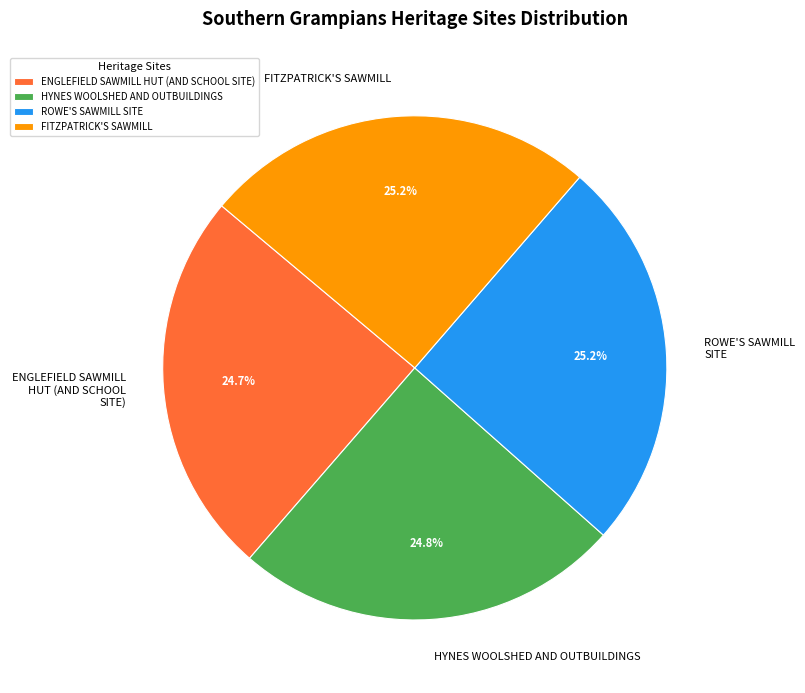

What percentage is the FITZPATRICK'S SAWMILL slice, to the nearest percent?

25%